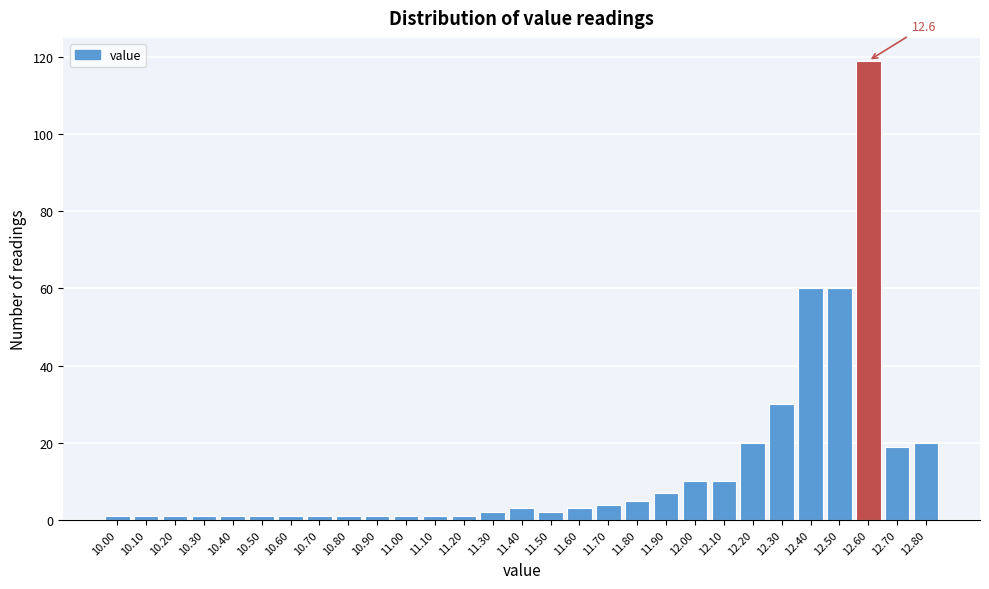

Over which range of the x-axis is the bar tallest?

12.55 to 12.65